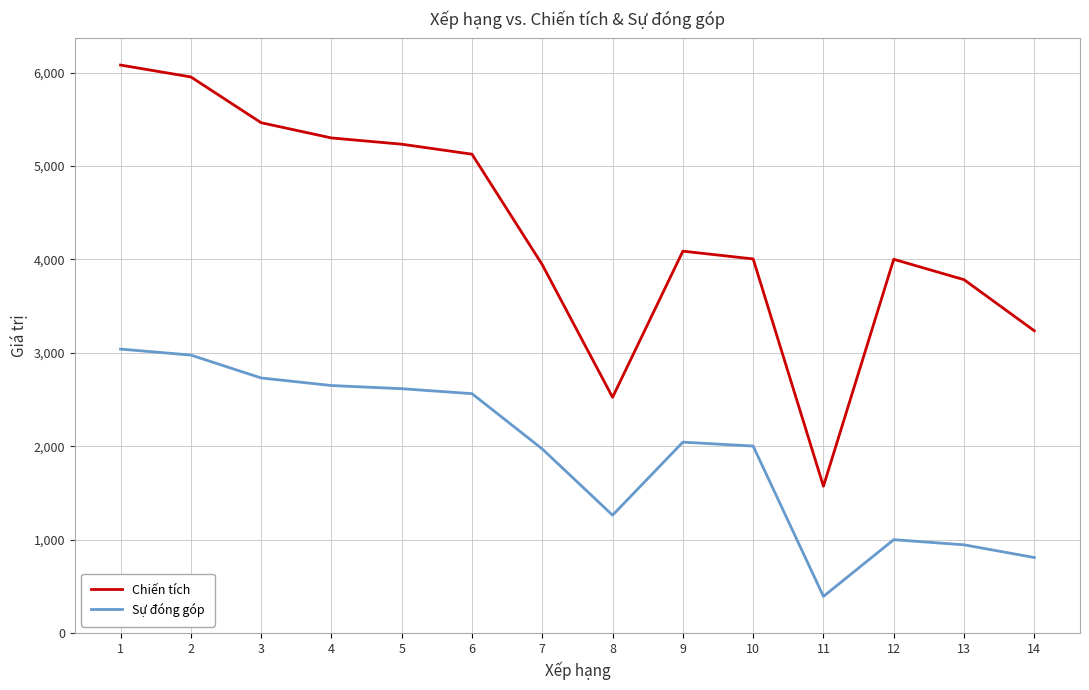

True or false: Sự đóng góp has a value of 1052 at 14.

False